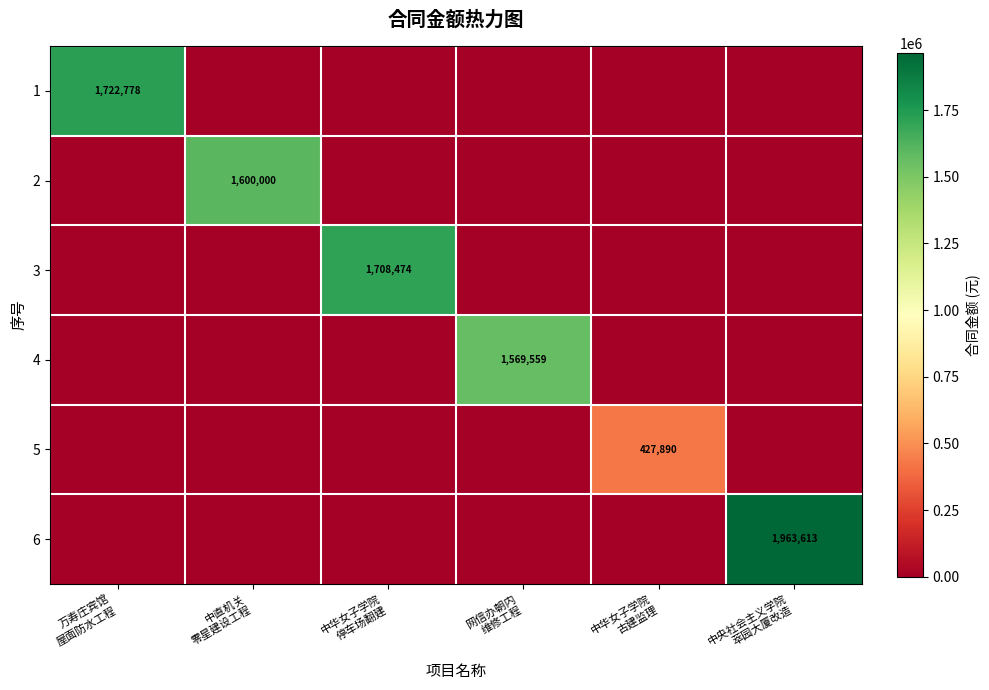

What is the difference between the maximum and minimum values in the 6 series?

1963612.9